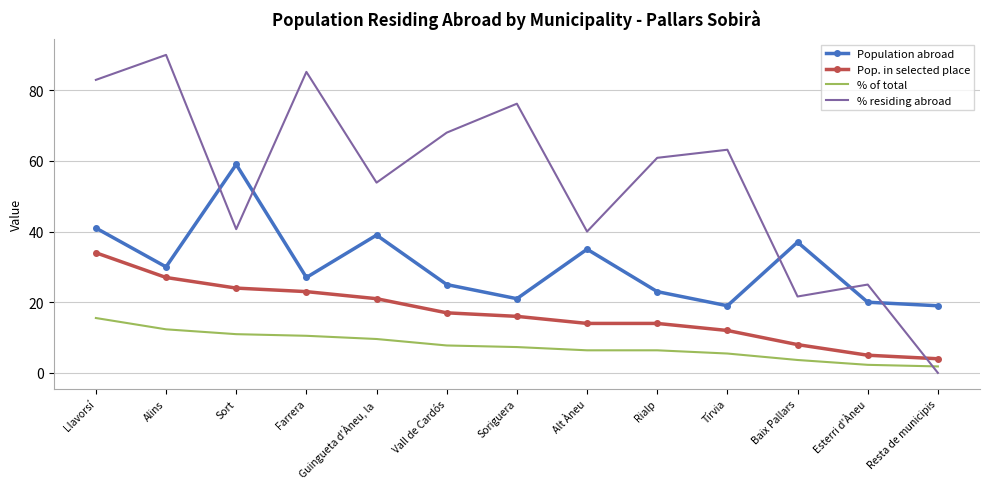

What is the difference between the maximum and minimum values in the Pop. in selected place series?

30.0